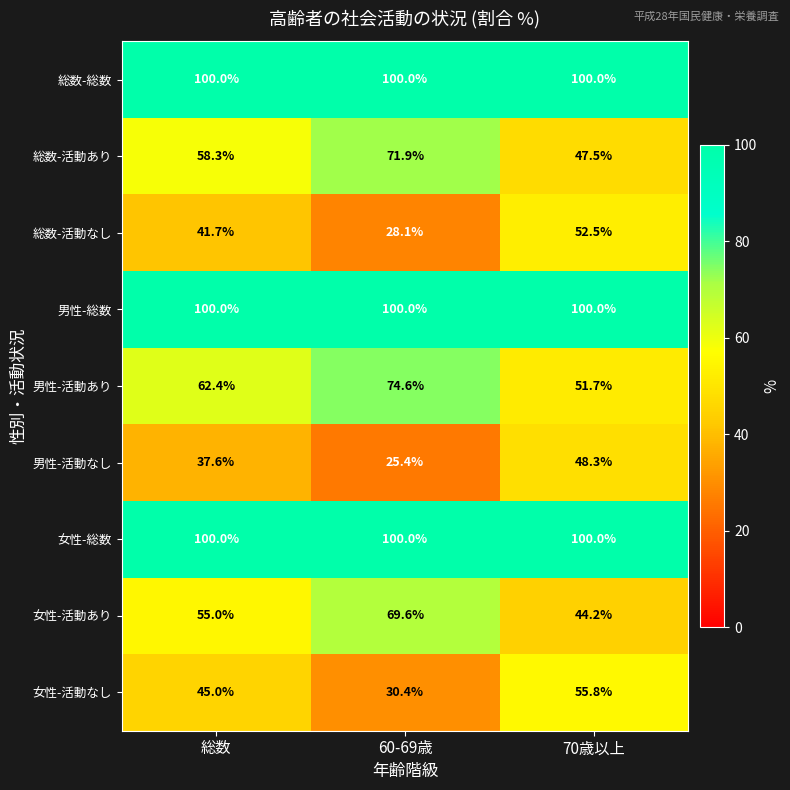

What is the sum of the 総数-総数 values at 60-69歳 and 総数?

200.0